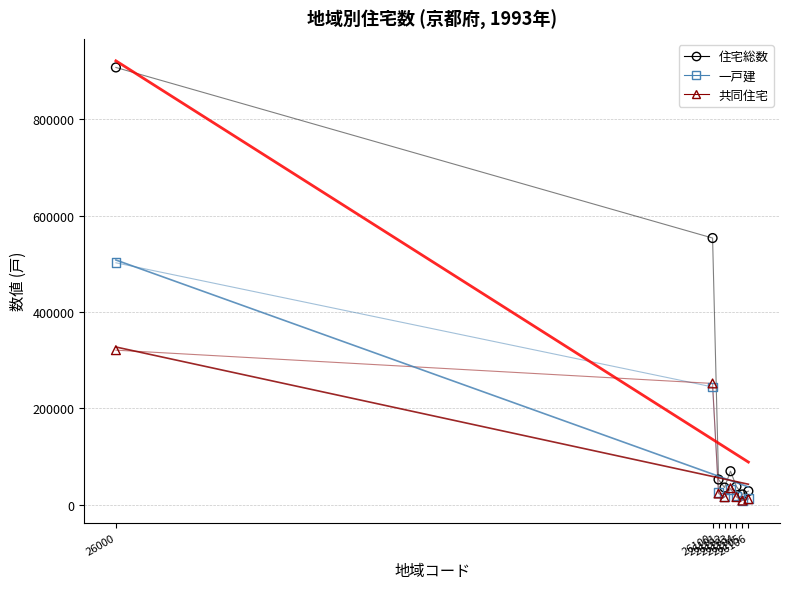

Which series has the largest Y range (max minus min)?

住宅総数